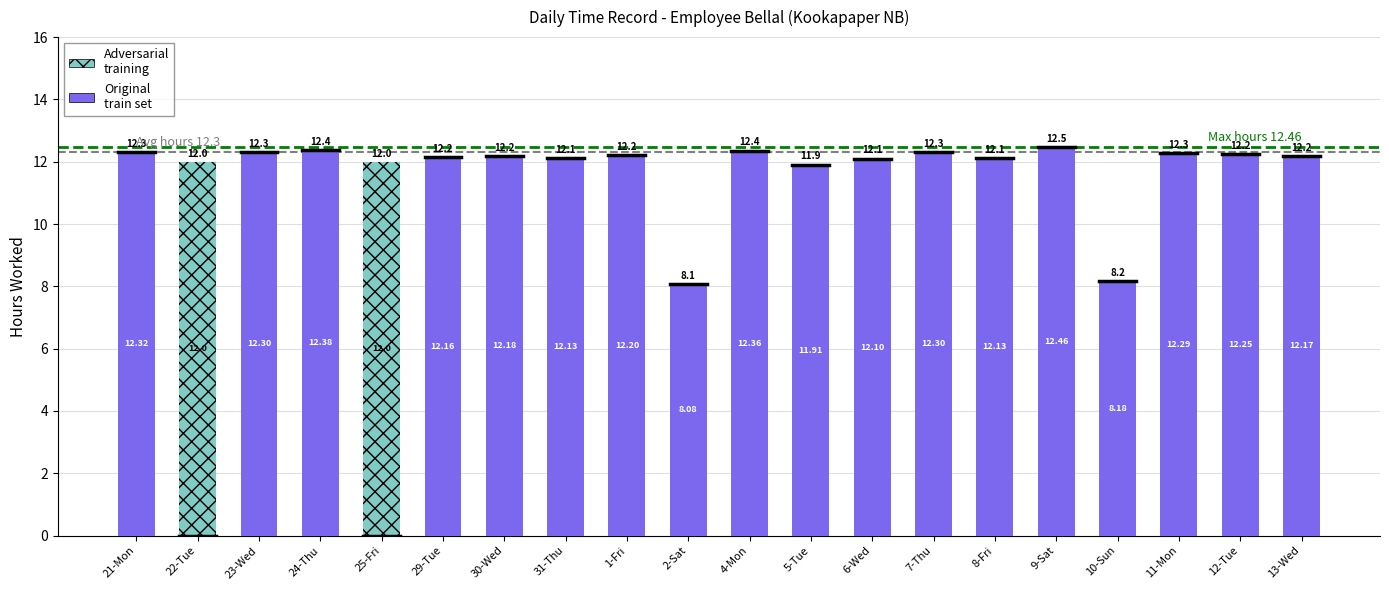

What is the total value across all series at 10-Sun?

8.2